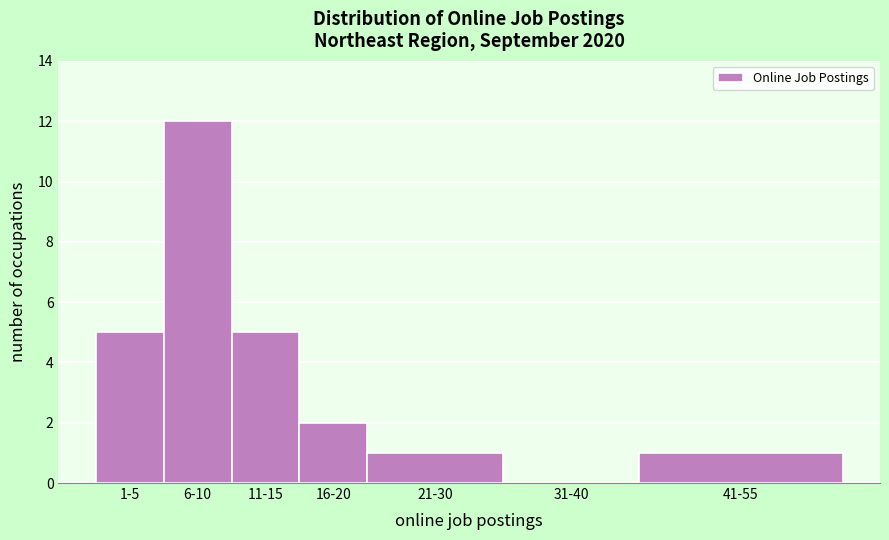

Reading right to left, what are all the values shown in this chart?

41-55=1	31-40=0	21-30=1	16-20=2	11-15=5	6-10=12	1-5=5